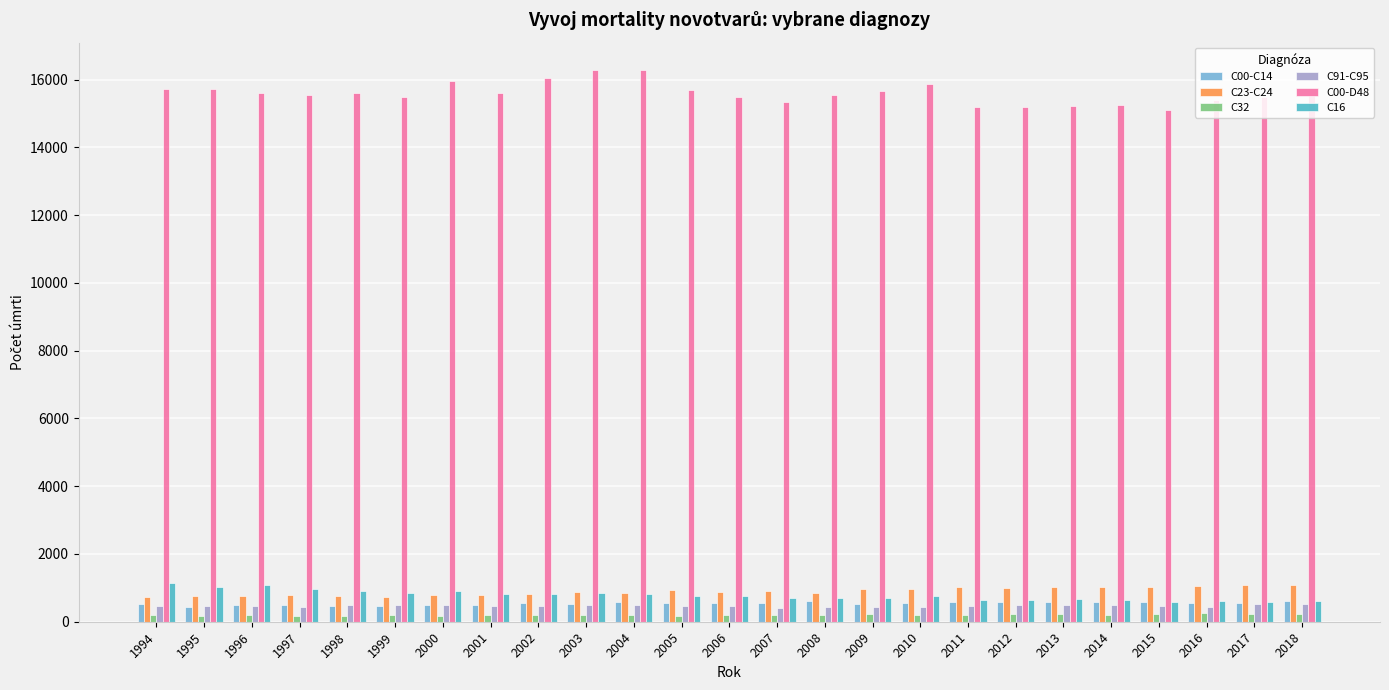

Is it true that C91-C95 equals 486 at 2014?

True